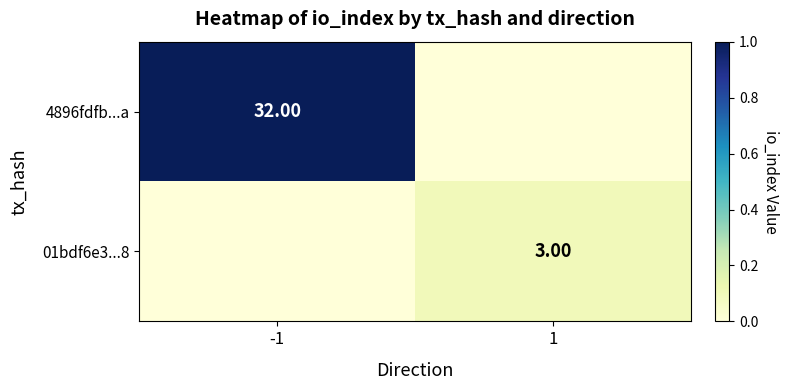

At how many categories does at least one series exceed 0?

2